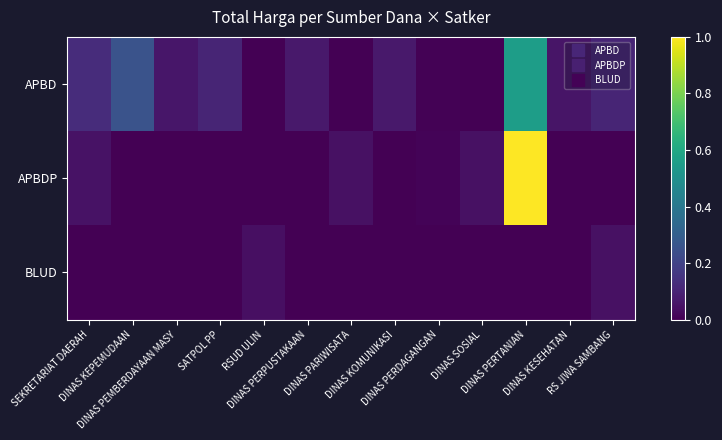

Which series has the largest range (max minus min)?

APBDP